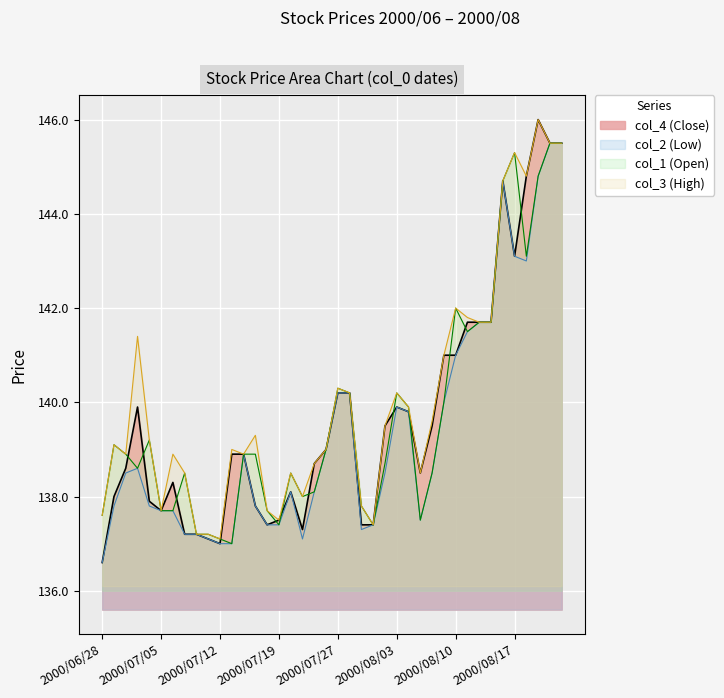

Which series changed the most between 2000/07/12 and 2000/08/07?

col_4